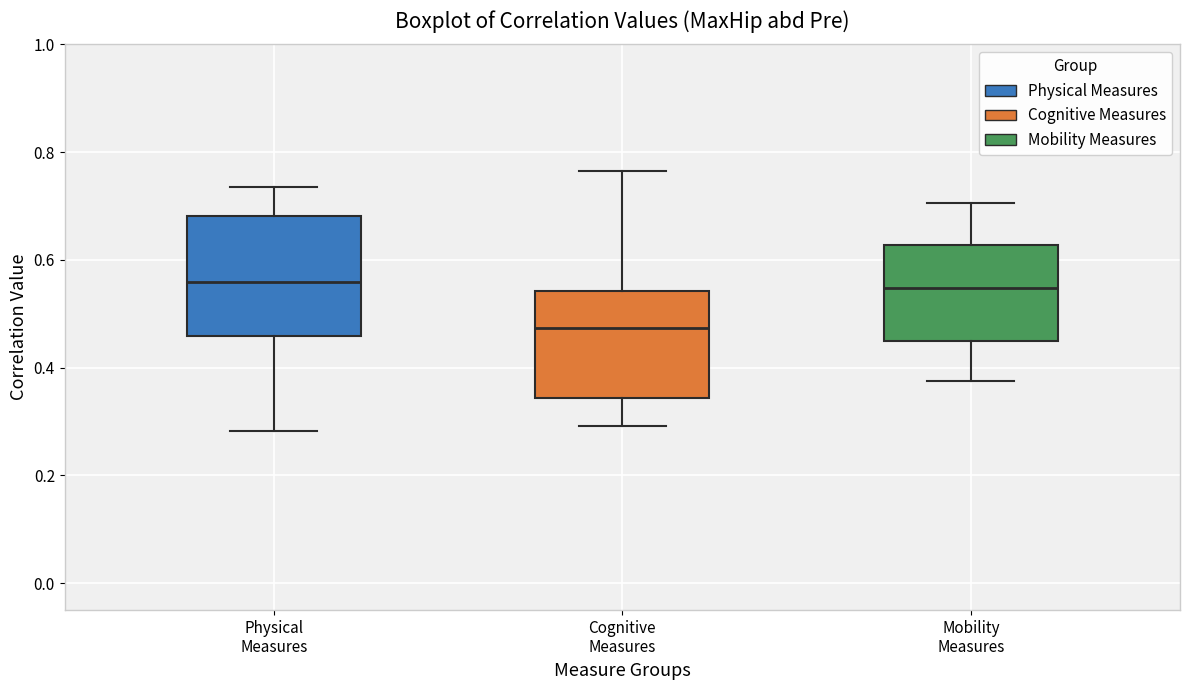

Reading left to right, transcribe this box plot: for each box, give where its median line is, the range the box spans, and where its two whiskers end, as read against the y-axis. The values are not printed on the chart, so give them approximately, as read against the axis.

Physical Measures: median 0.56, box 0.46 to 0.68, whiskers 0.28 to 0.74
Cognitive Measures: median 0.48, box 0.34 to 0.54, whiskers 0.30 to 0.76
Mobility Measures: median 0.54, box 0.44 to 0.62, whiskers 0.38 to 0.70